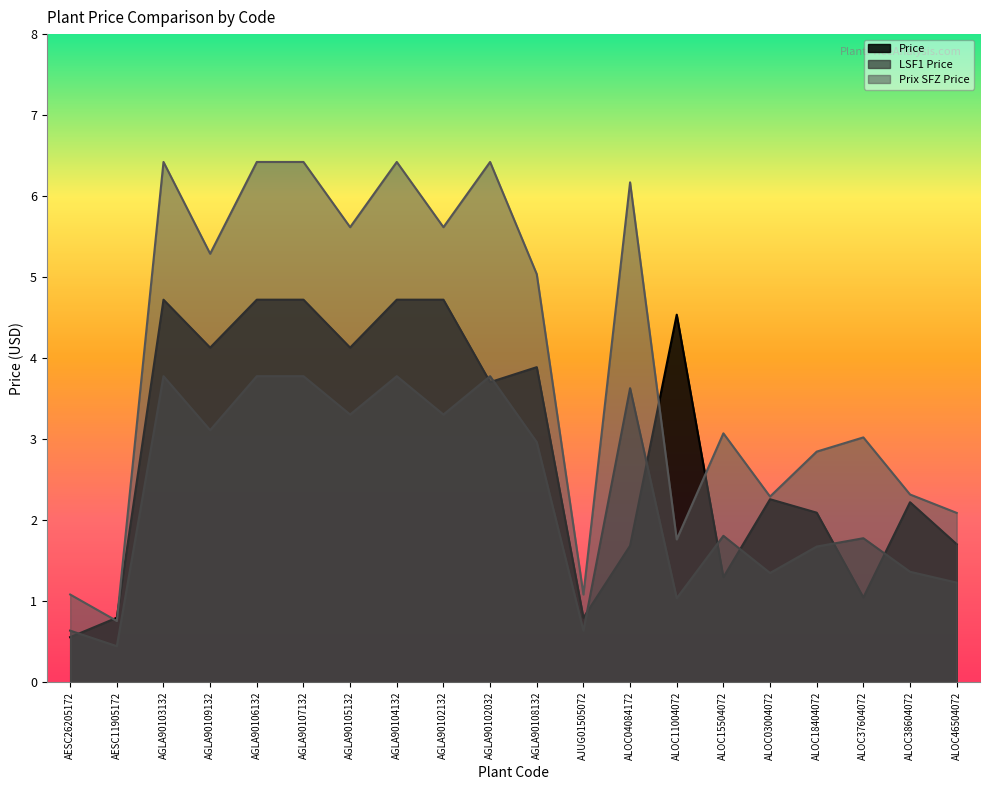

How many categories are shown in the chart?

20